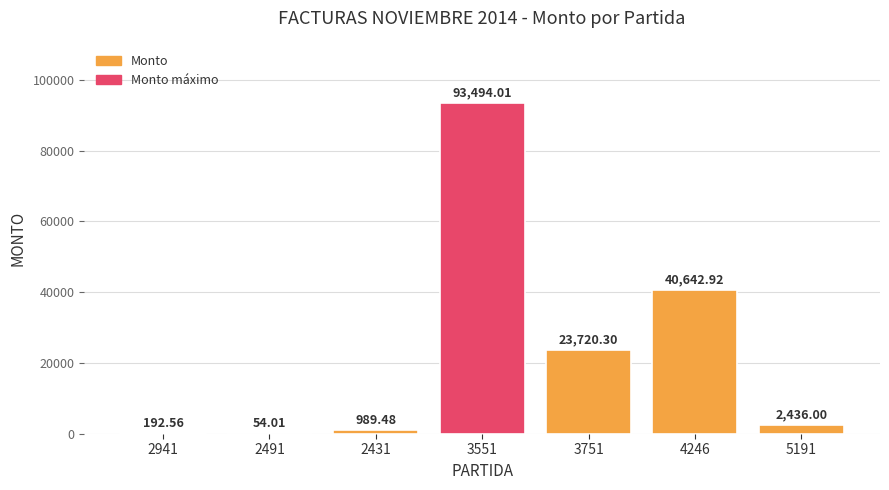

Reading left to right, what are all the values shown in this chart?

2941=192.6	2491=54.0	2431=989.5	3551=93494.0	3751=23720.3	4246=40642.9	5191=2436.0